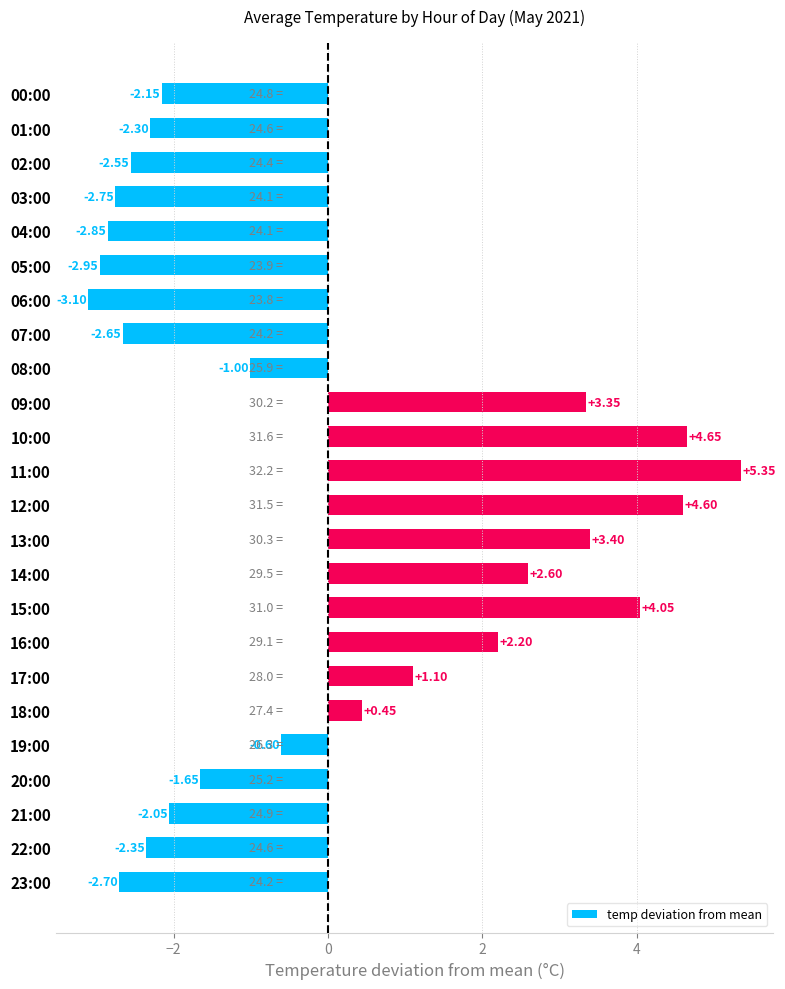

Rank the categories by value from lowest to highest.

06:00, 05:00, 04:00, 03:00, 23:00, 07:00, 02:00, 22:00, 01:00, 00:00, 21:00, 20:00, 08:00, 19:00, 18:00, 17:00, 16:00, 14:00, 09:00, 13:00, 15:00, 12:00, 10:00, 11:00